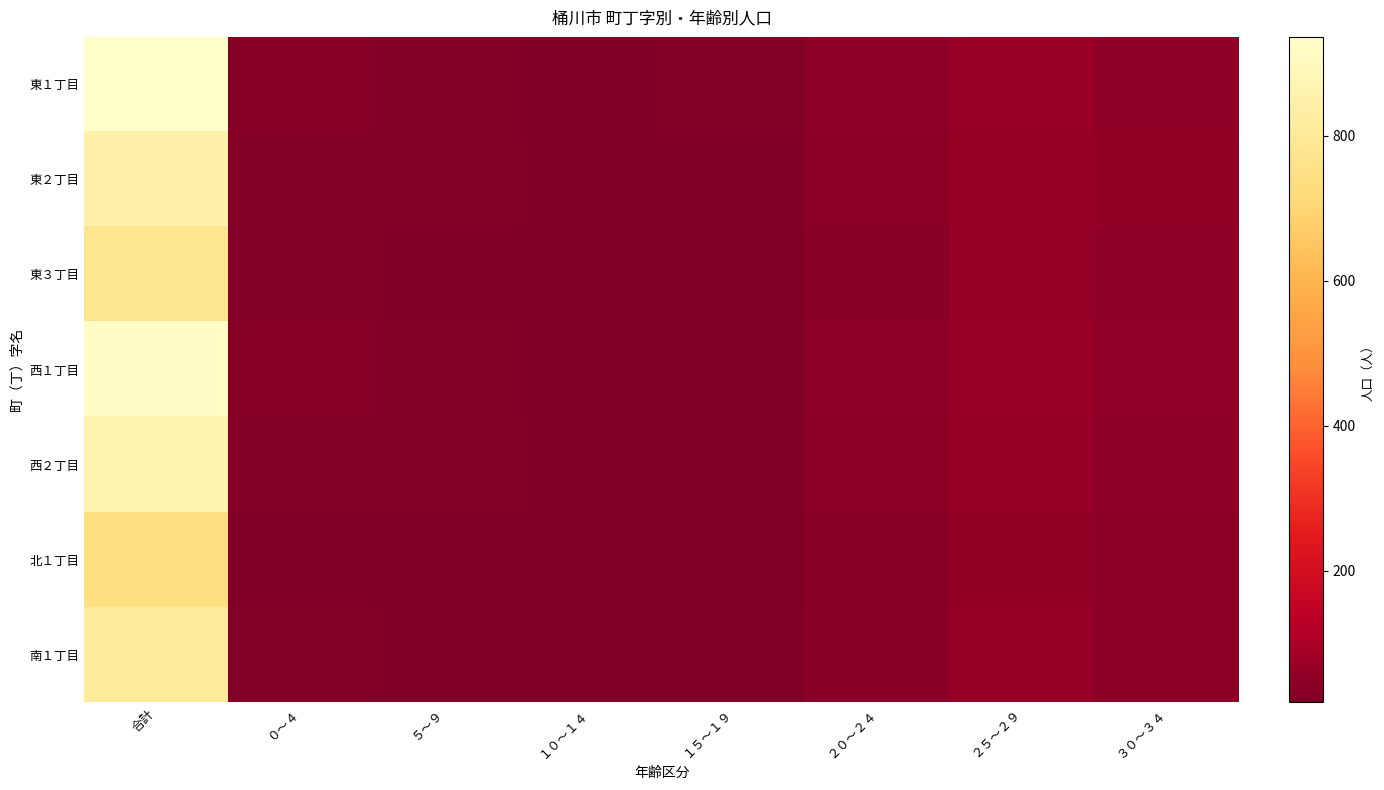

Between 合計 and １５～１９, which series saw the biggest shift?

東１丁目